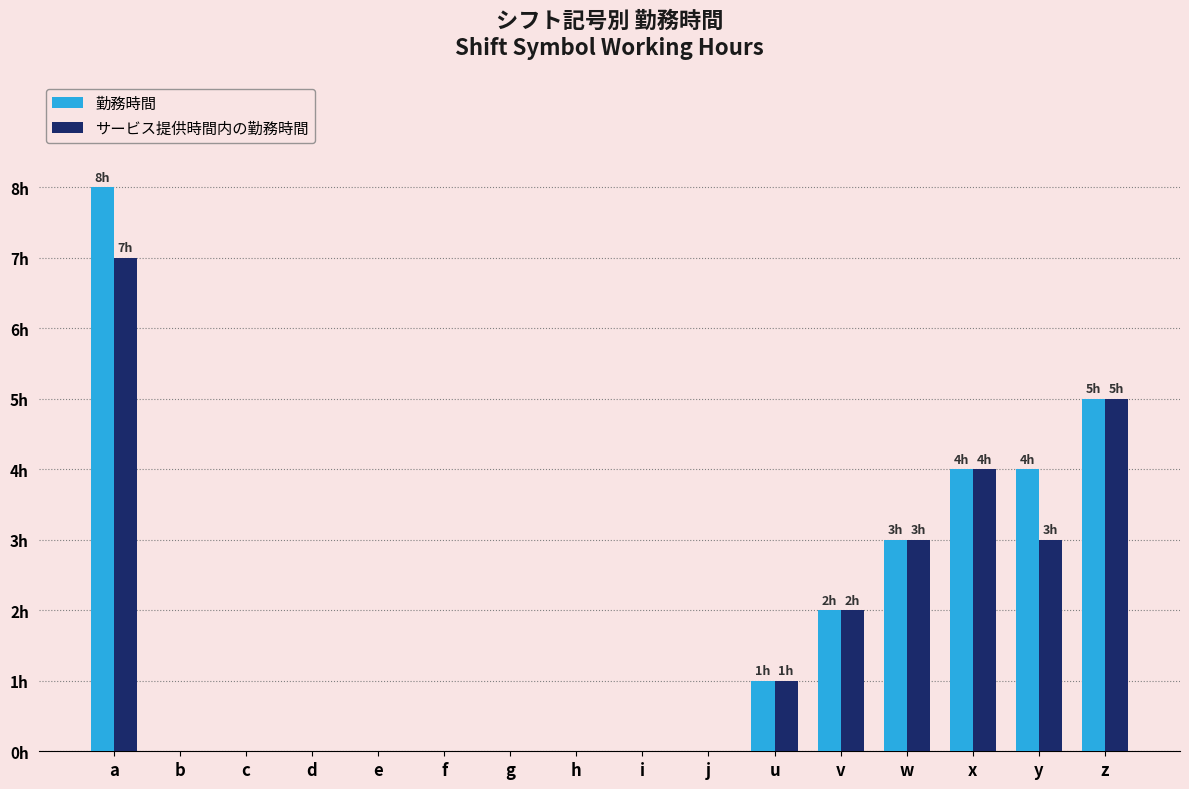

Which series has the largest total across all categories?

勤務時間